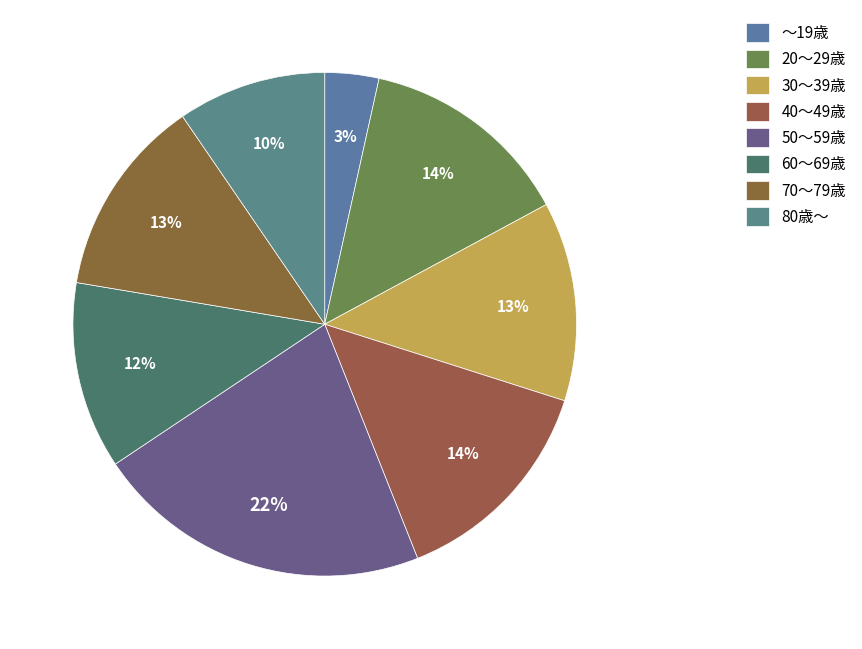

What is the total percentage of 80歳～ and 70～79歳?

22.3%